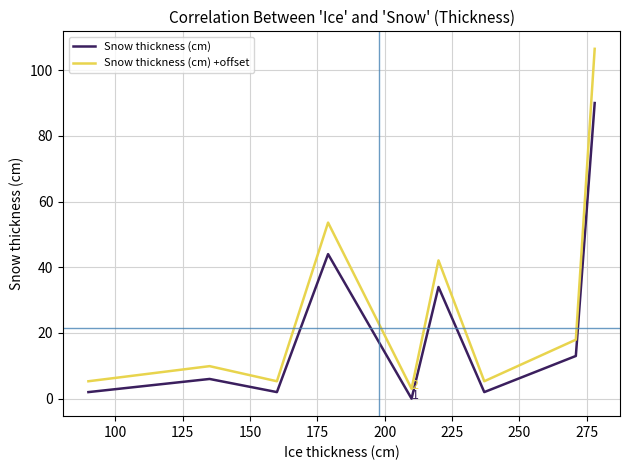

Which series has the largest range (max minus min)?

Snow thickness (cm) +offset